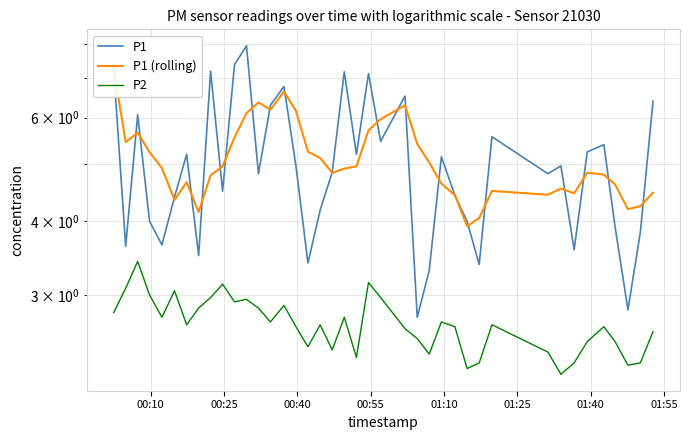

What is the difference between the maximum and second lowest values in the P1 (rolling) series?

3.2